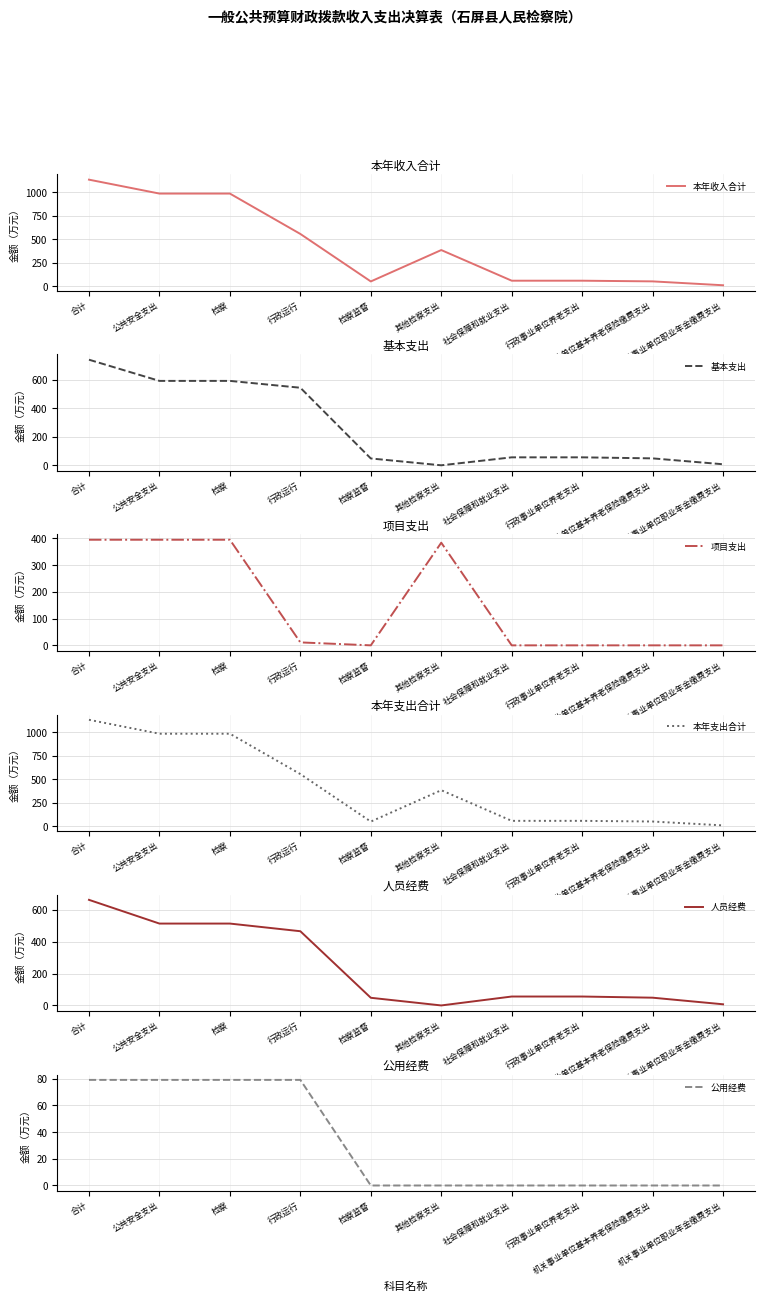

How many lines are shown in the chart?

6